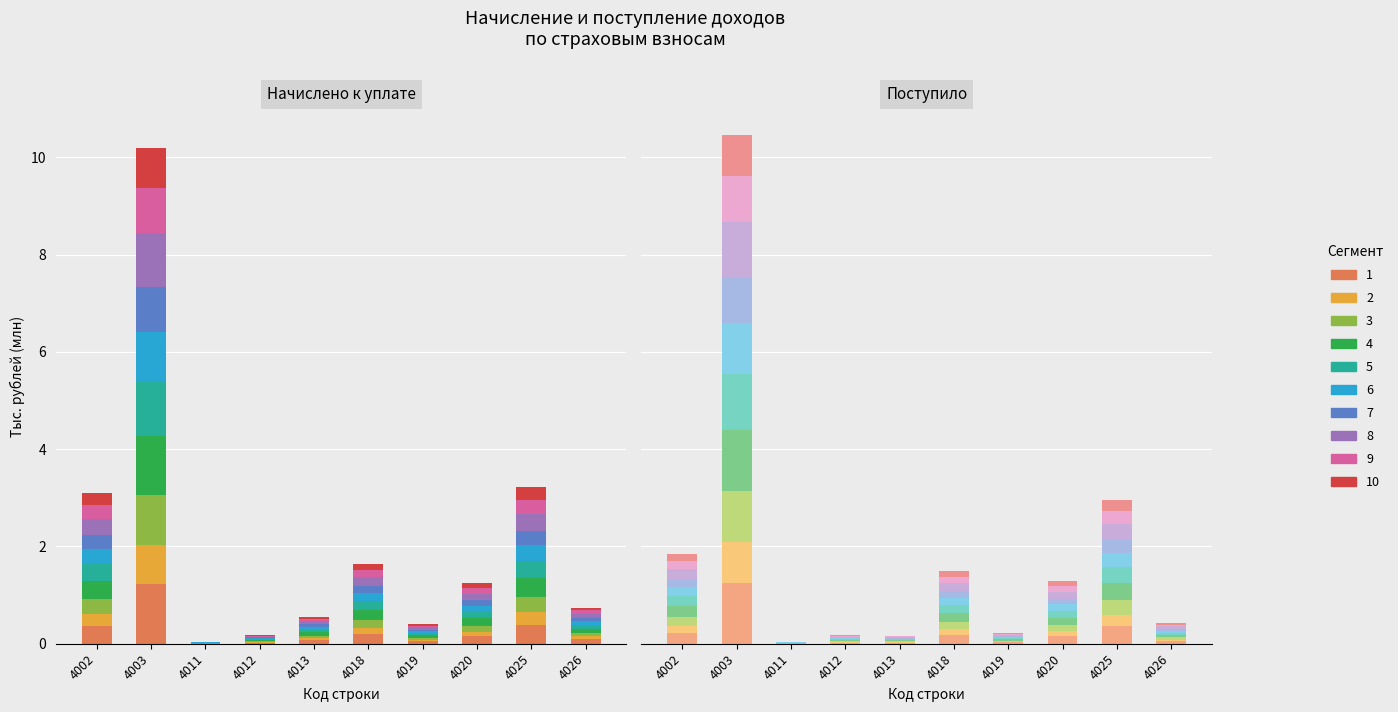

How many categories are shown in the chart?

10